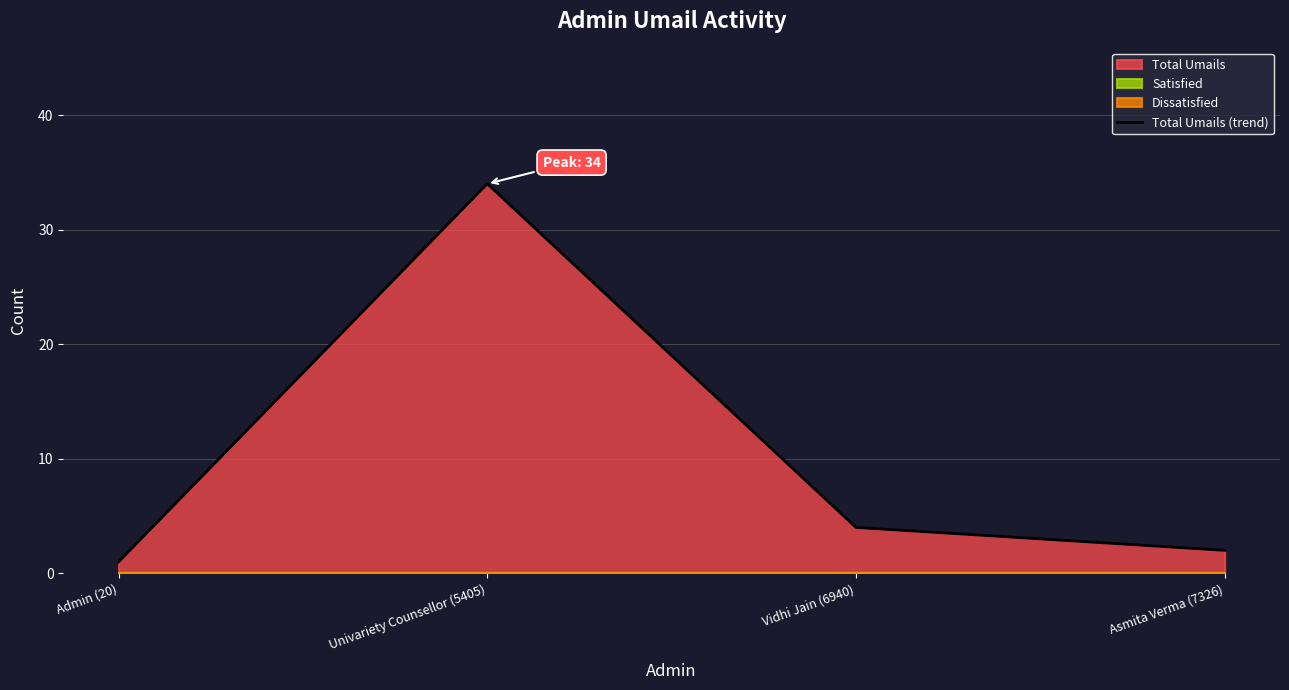

Reading right to left, extract all data points from this chart.

2	4	34	1